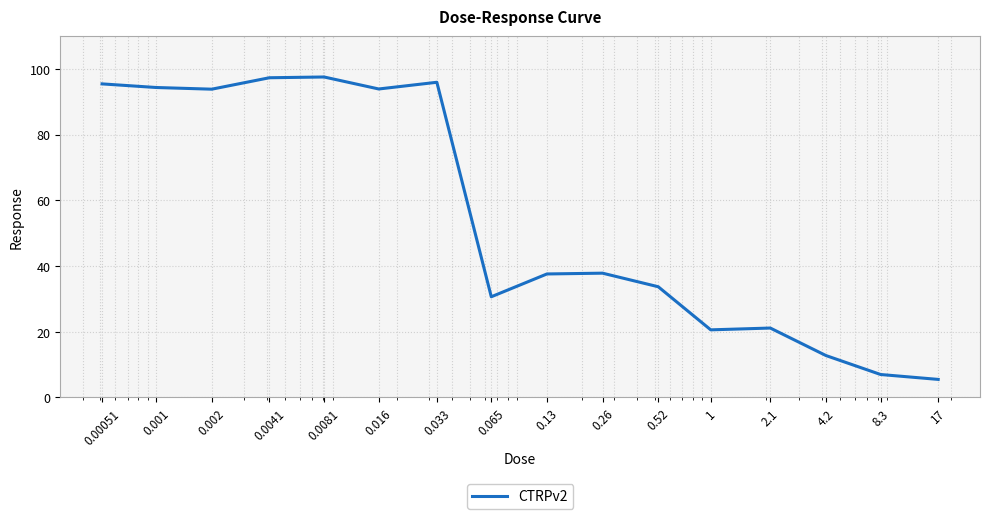

What is the greatest value displayed?

97.5